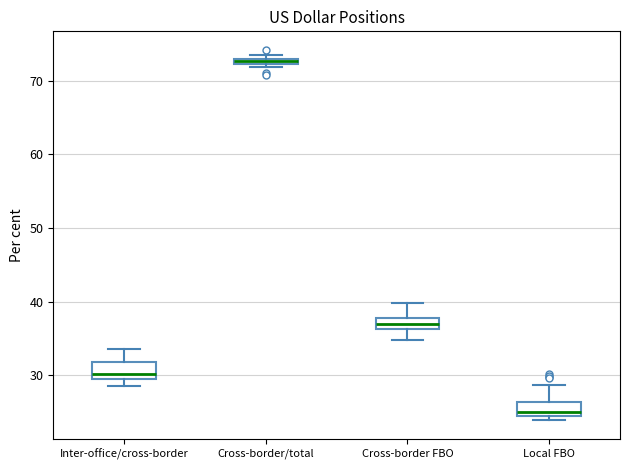

Which box has the lowest median line?

Local FBO